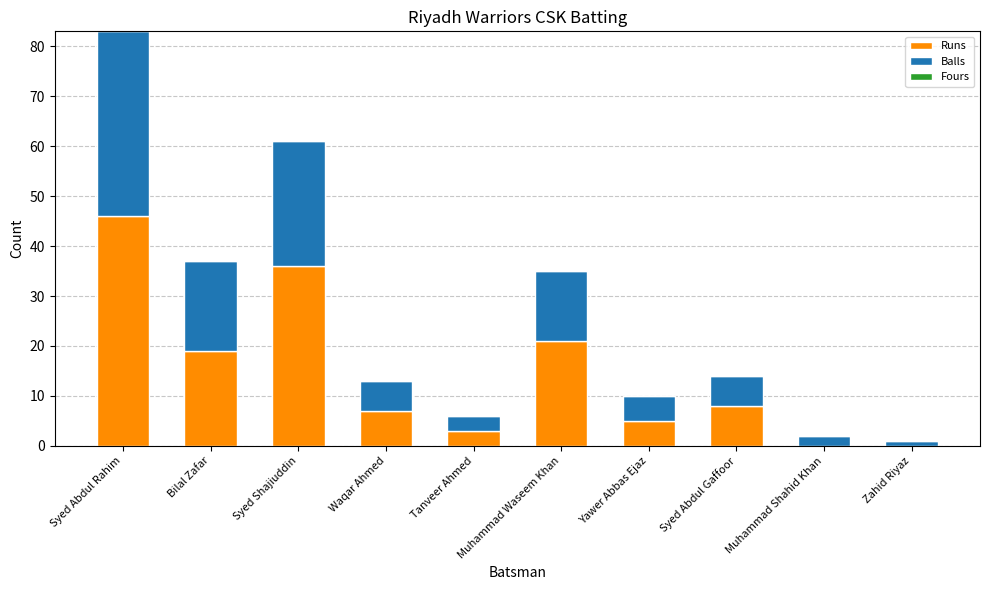

What is the total value across all series at Tanveer Ahmed?

6